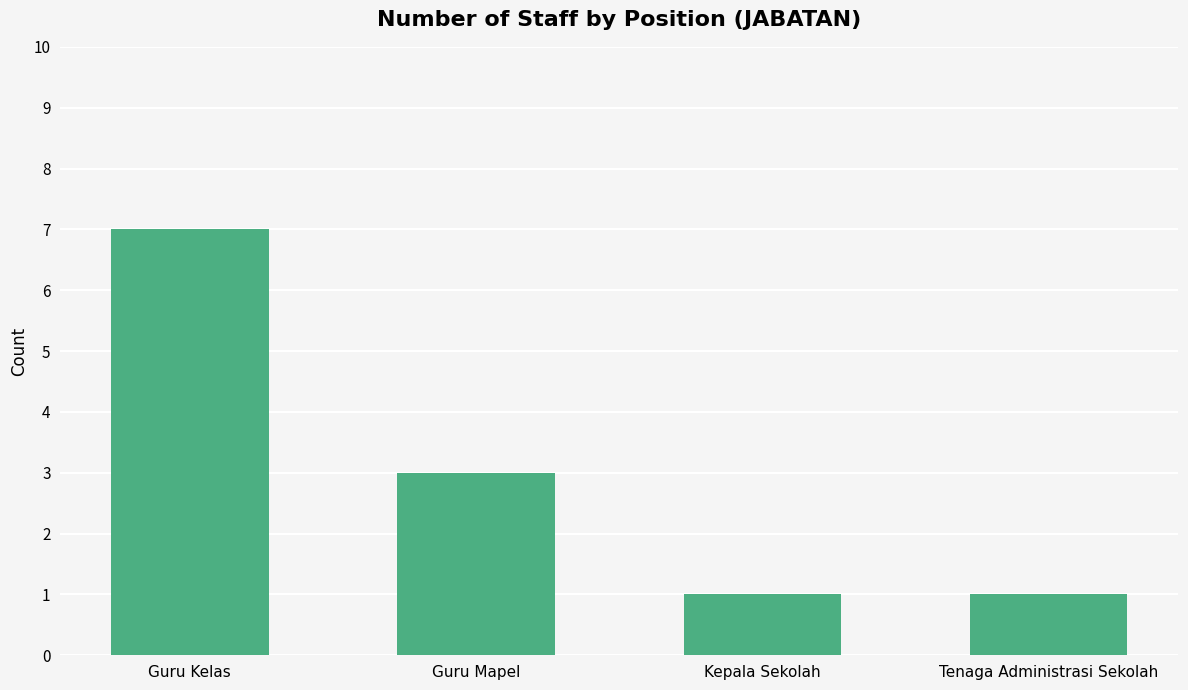

How many data points does each series have?

4